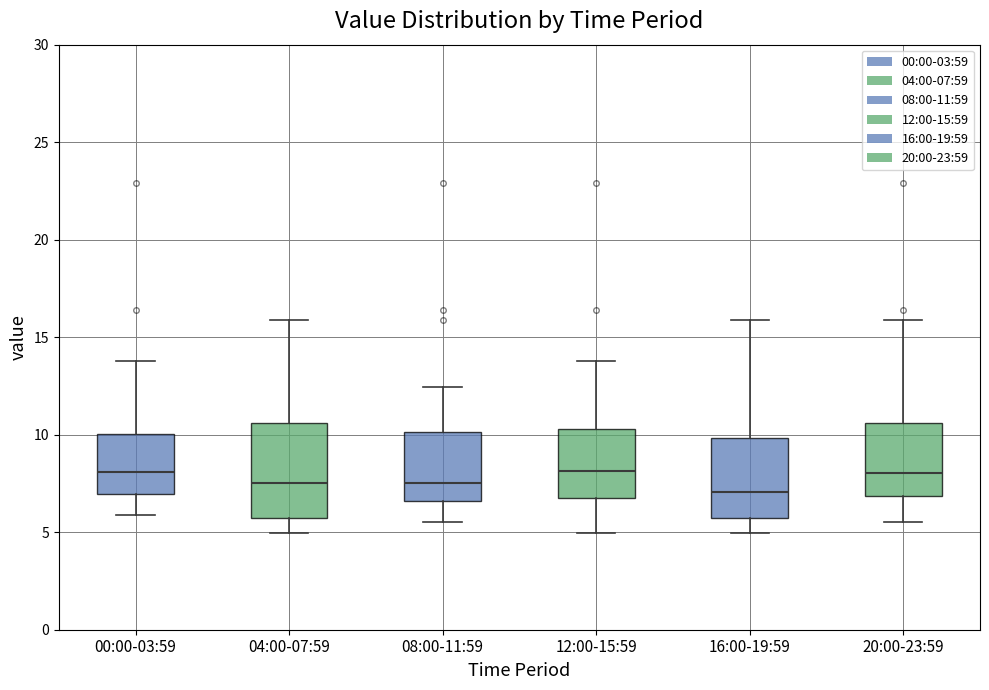

Reading left to right, read every box against the y-axis: the position of its median line, the range the box covers, and the ends of its whiskers. The values are not printed on the chart, so give them approximately, as read against the axis.

00:00-03:59: median 8.0, box 7.0 to 10.0, whiskers 6.0 to 14.0
04:00-07:59: median 7.5, box 5.5 to 10.5, whiskers 5.0 to 16.0
08:00-11:59: median 7.5, box 6.5 to 10.0, whiskers 5.5 to 12.5
12:00-15:59: median 8.0, box 7.0 to 10.5, whiskers 5.0 to 14.0
16:00-19:59: median 7.0, box 5.5 to 10.0, whiskers 5.0 to 16.0
20:00-23:59: median 8.0, box 7.0 to 10.5, whiskers 5.5 to 16.0